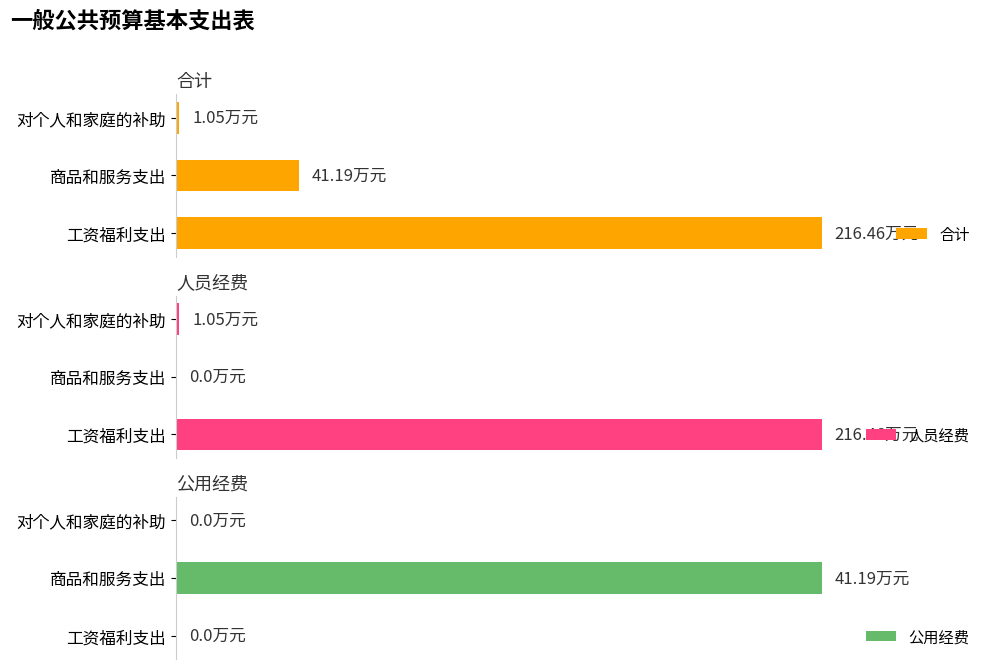

Reading right to left, what are all the values shown in this chart?

合计: 1.1	41.2	216.5
人员经费: 1.1	0.0	216.5
公用经费: 0.0	41.2	0.0